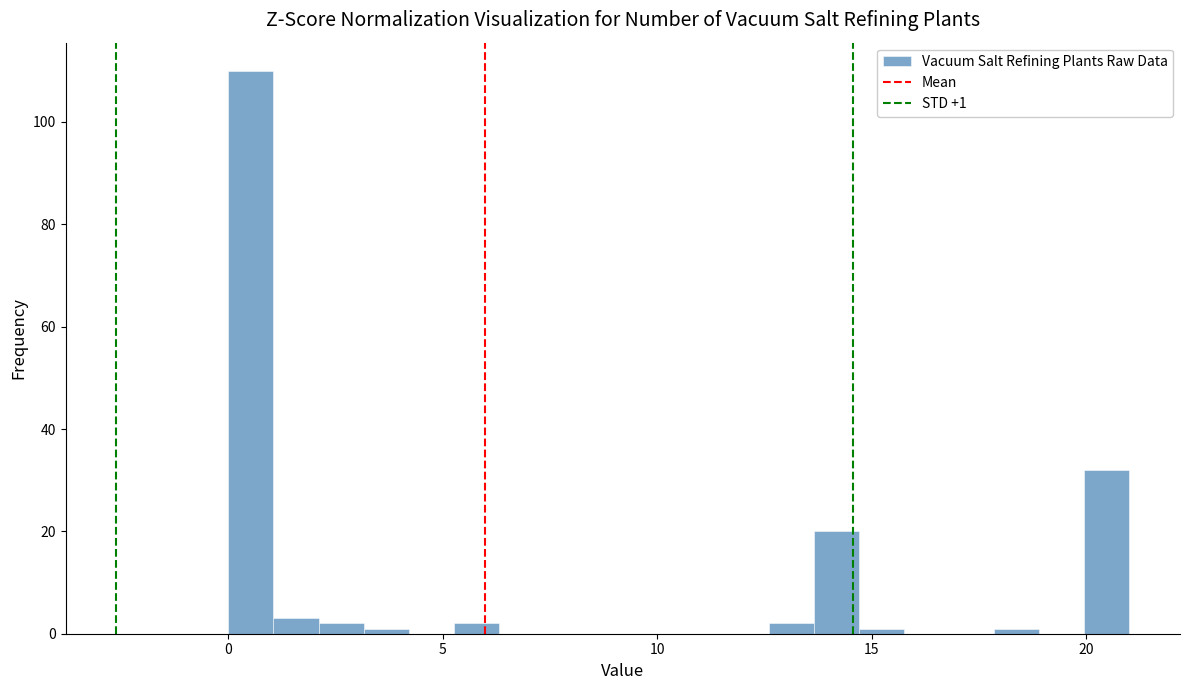

Around what value on the x-axis is the tallest bar? Give the approximate position of its centre, as read against the axis.

0.5